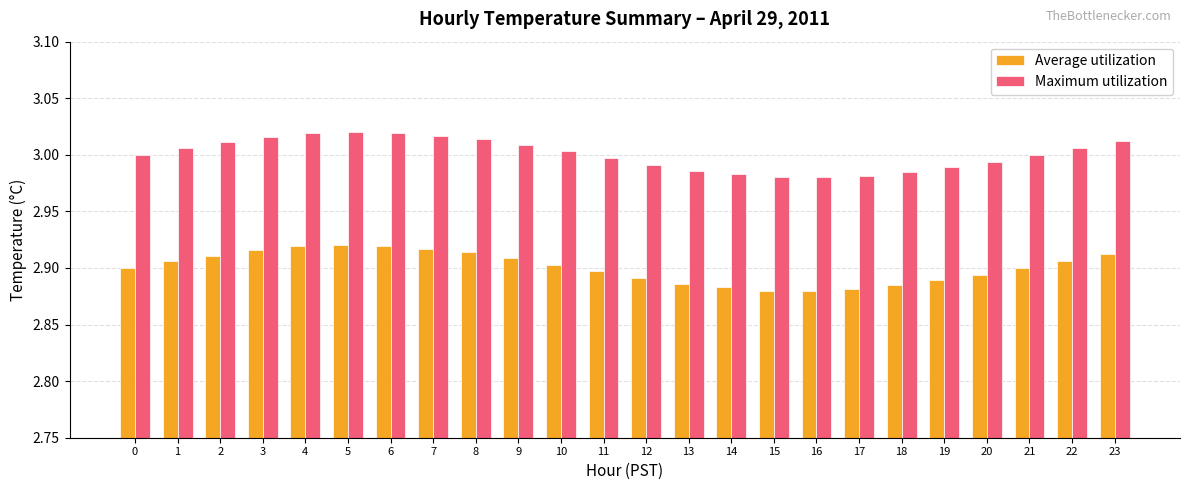

List the series in order of their overall mean, highest first.

Maximum utilization, Average utilization